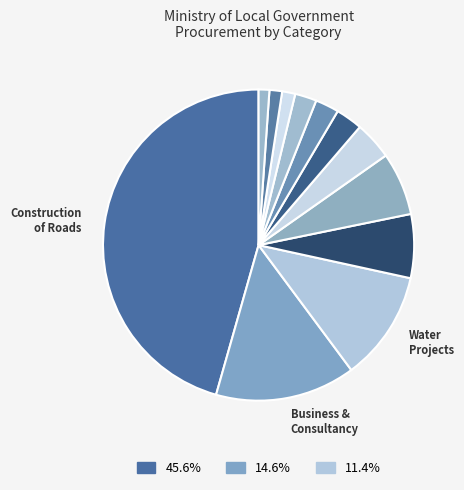

How many slices are in this pie chart?

12